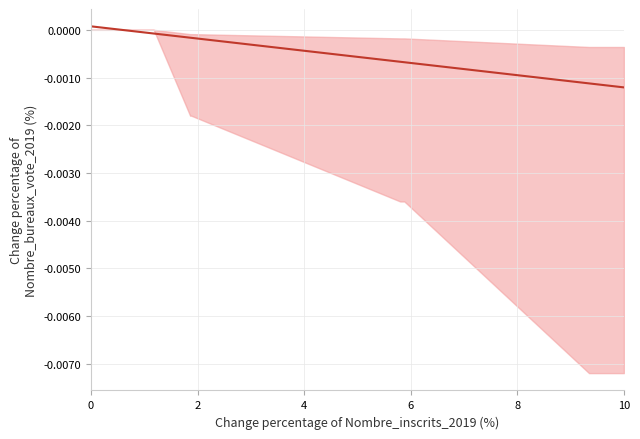

Which has a higher value, 4 or 10?

4